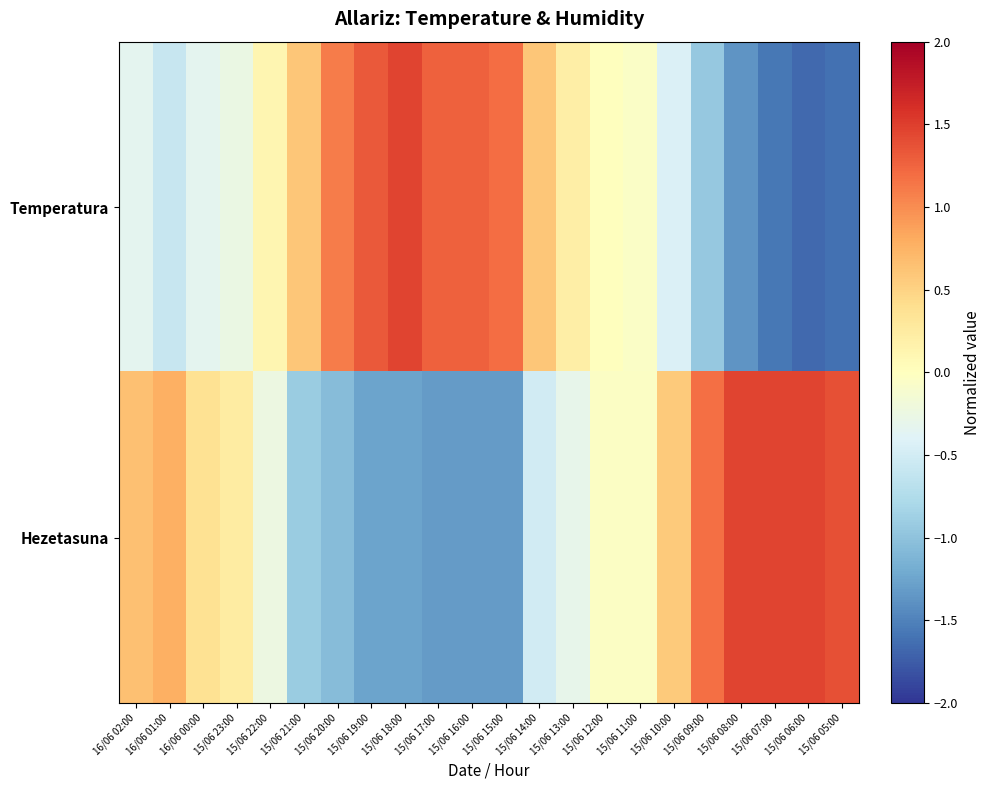

What is the total value across all series at 15/06 05:00?

-0.2